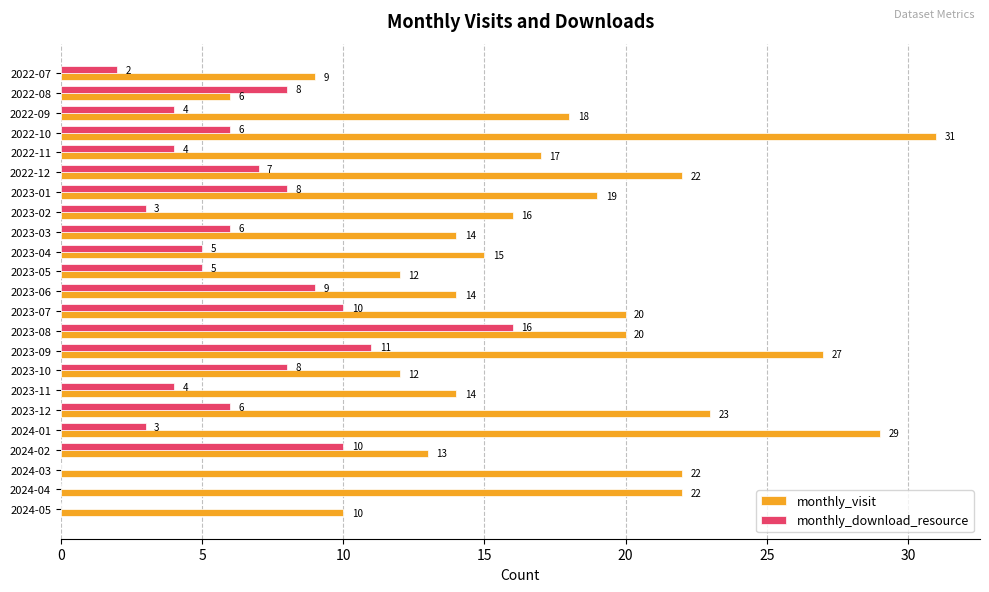

How many positive values does the monthly_download_resource series have?

20